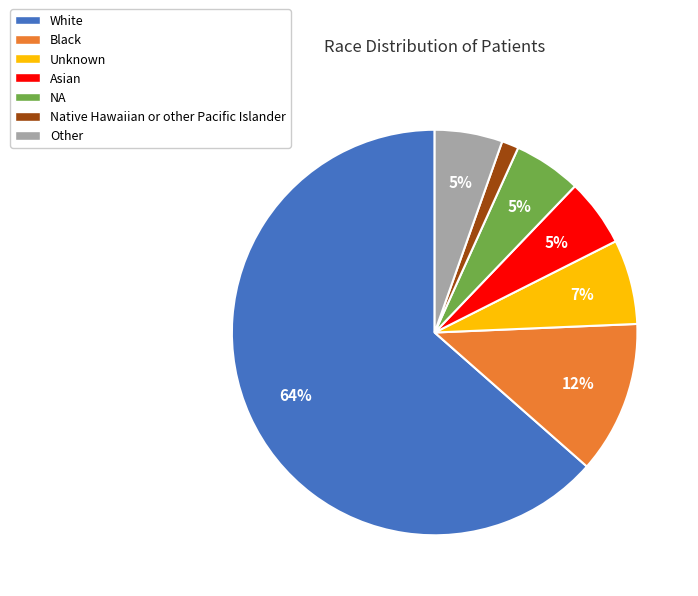

What percentage is the Native Hawaiian or other Pacific Islander slice, to the nearest percent?

1%